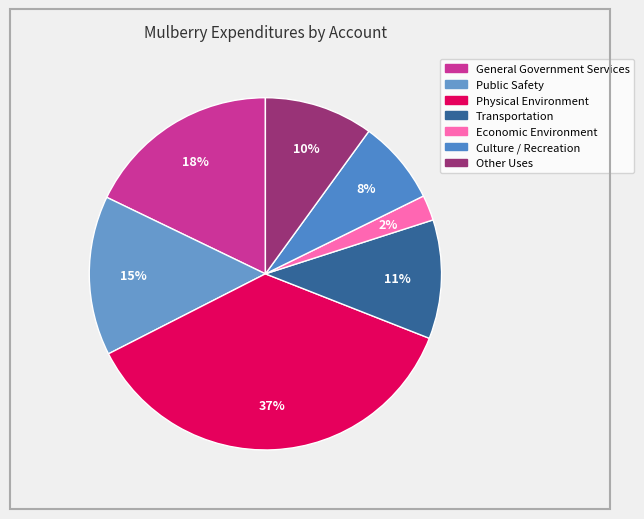

Which has a higher value, Physical Environment or Public Safety?

Physical Environment